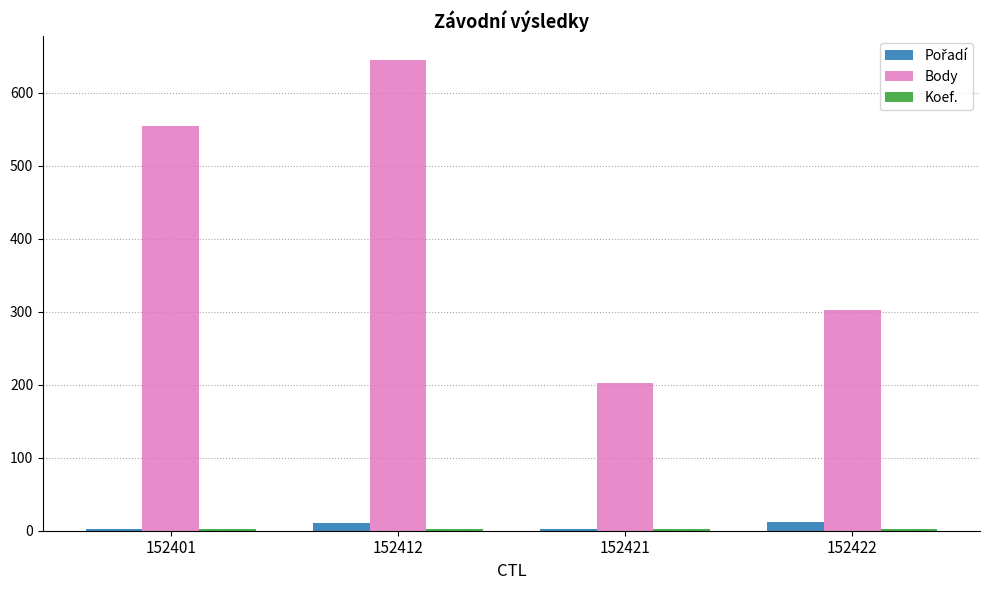

Which label corresponds to the largest value in the chart?

152412